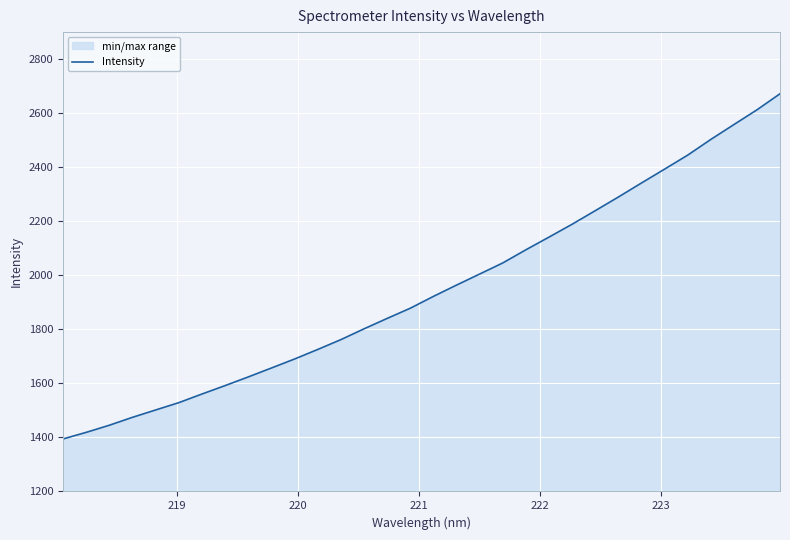

What is the difference between the maximum and minimum values?

1277.5